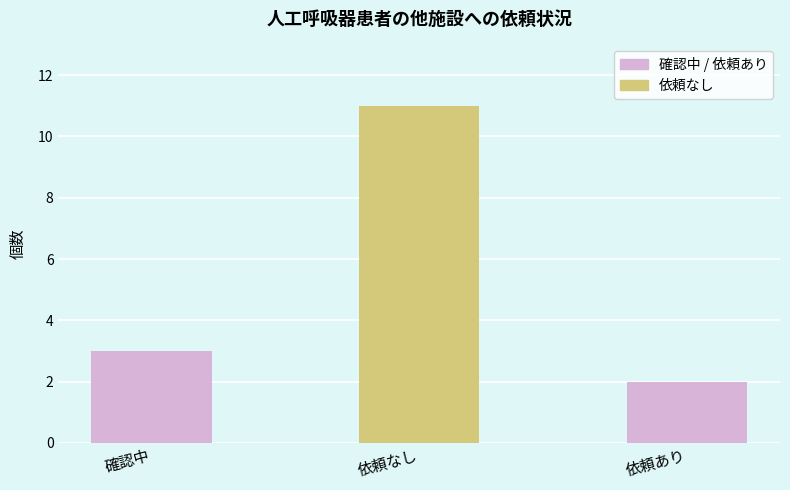

Reading left to right, what are all the values shown in this chart?

3	11	2